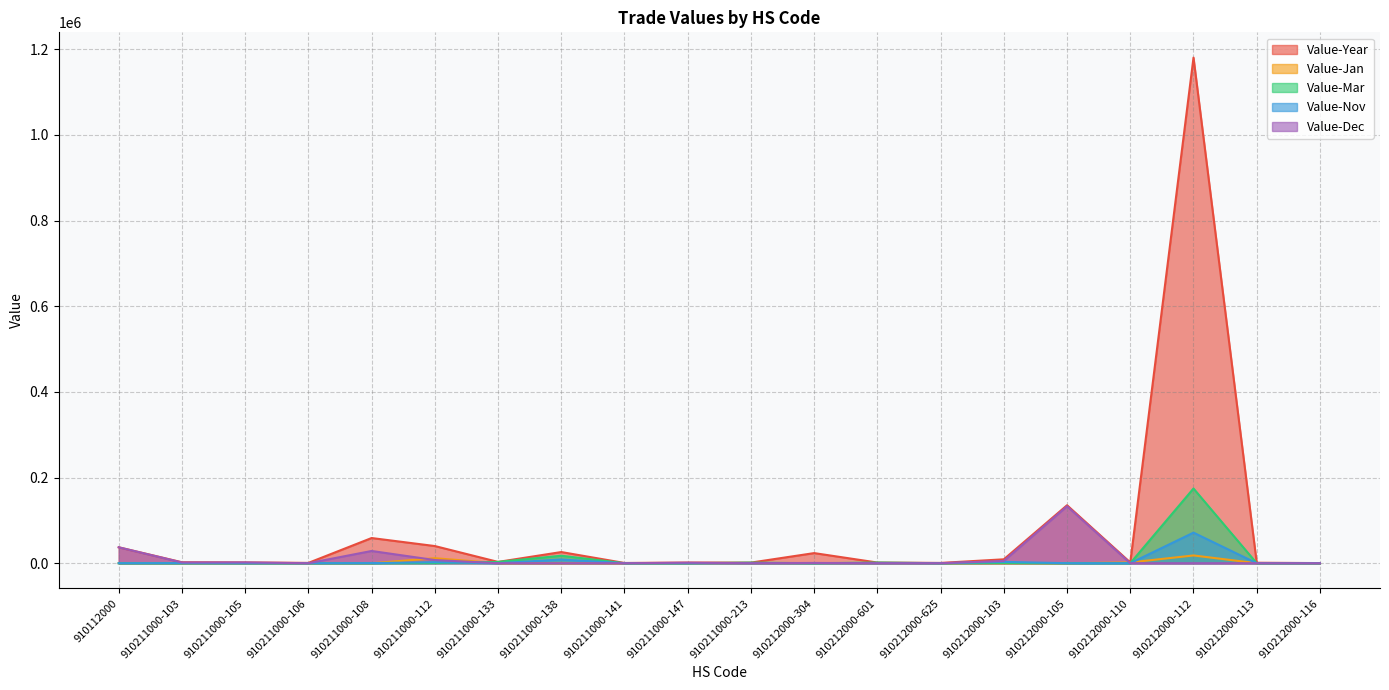

How many categories are shown in the chart?

20